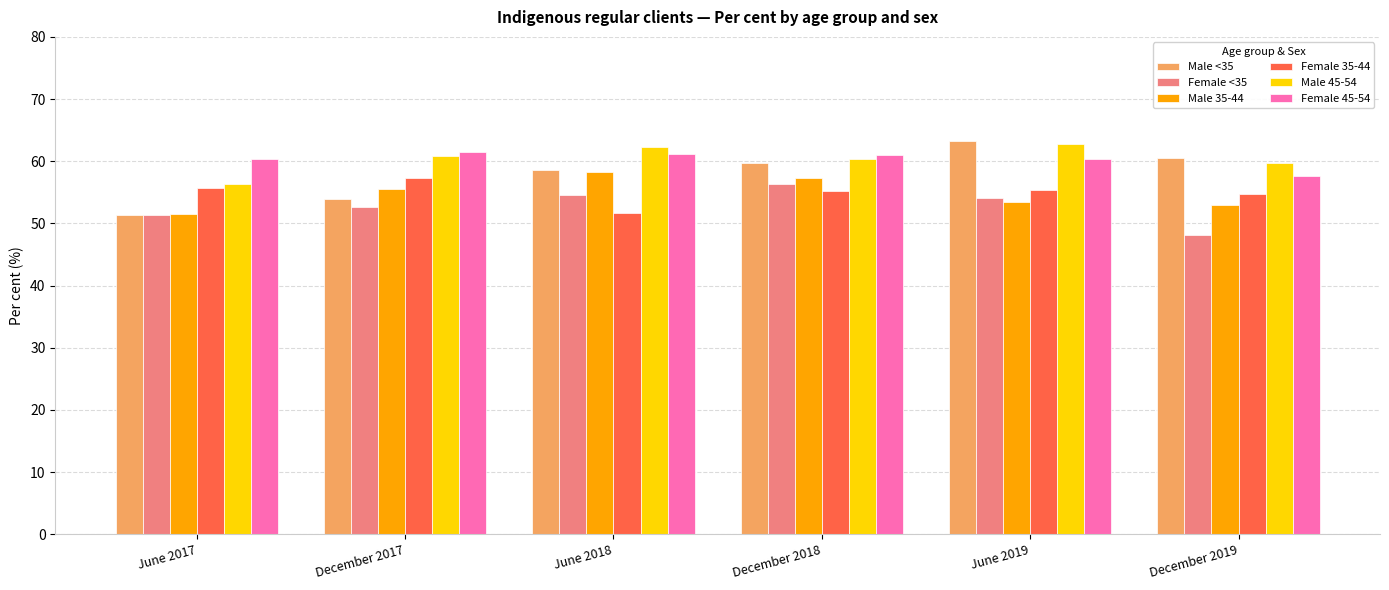

Is the value of Male <35 at June 2018 greater than the value of Female <35 at June 2018?

Yes